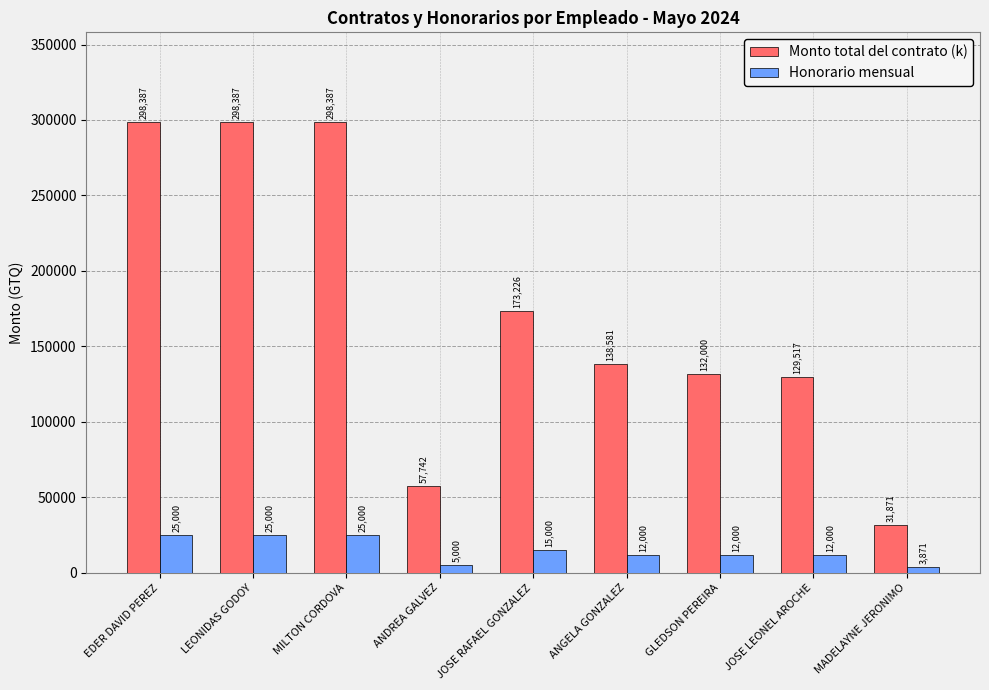

What is the approximate value of Monto total del contrato (k) at GLEDSON PEREIRA?

132000.0